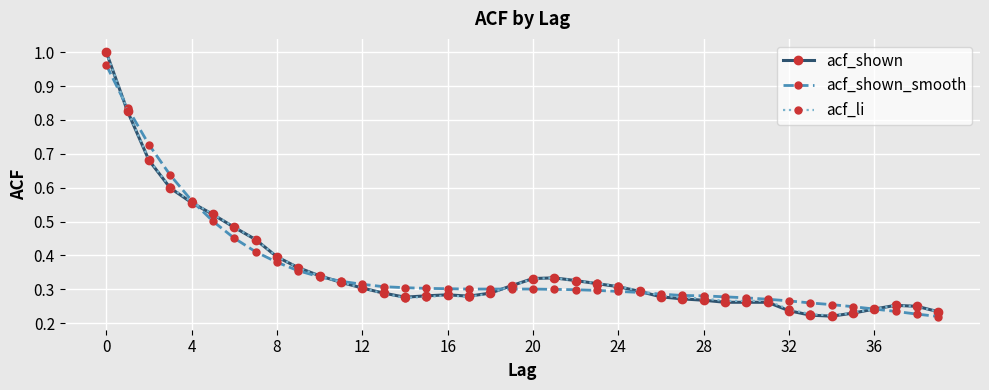

At how many categories does at least one series exceed 0?

40